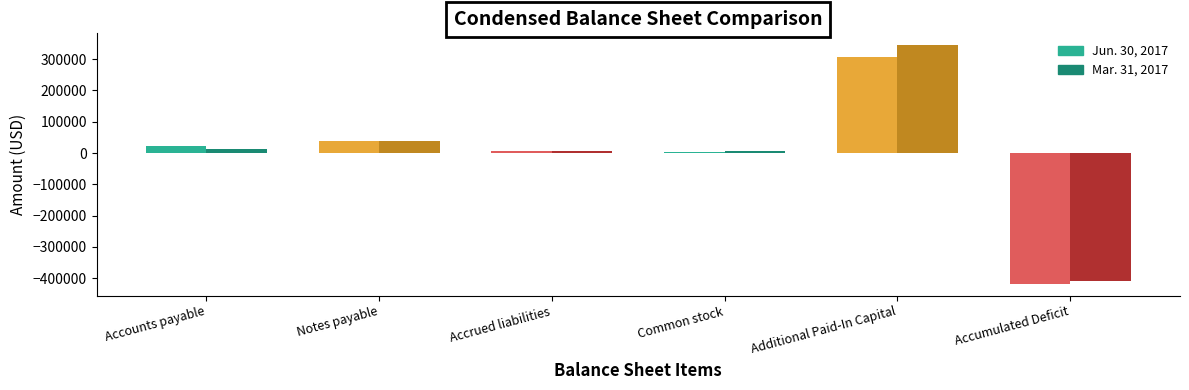

Rank the series by their maximum value, from lowest to highest.

Jun. 30, 2017, Mar. 31, 2017